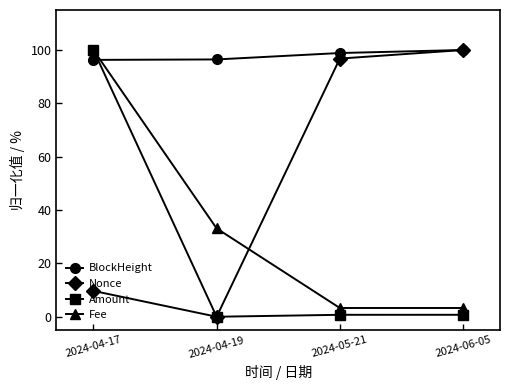

True or false: Fee and Nonce intersect in this chart.

True